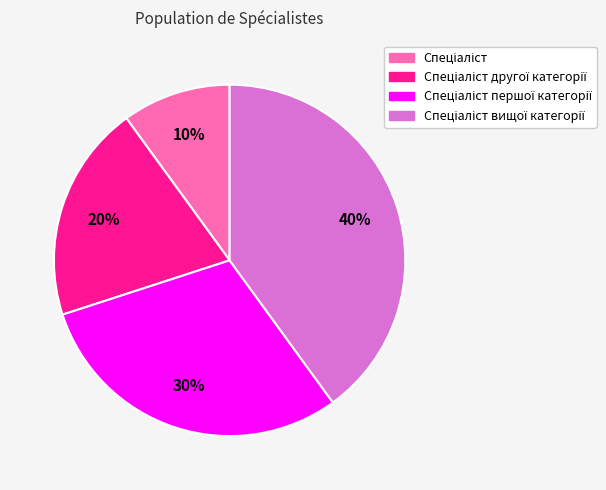

How many slices are in this pie chart?

4